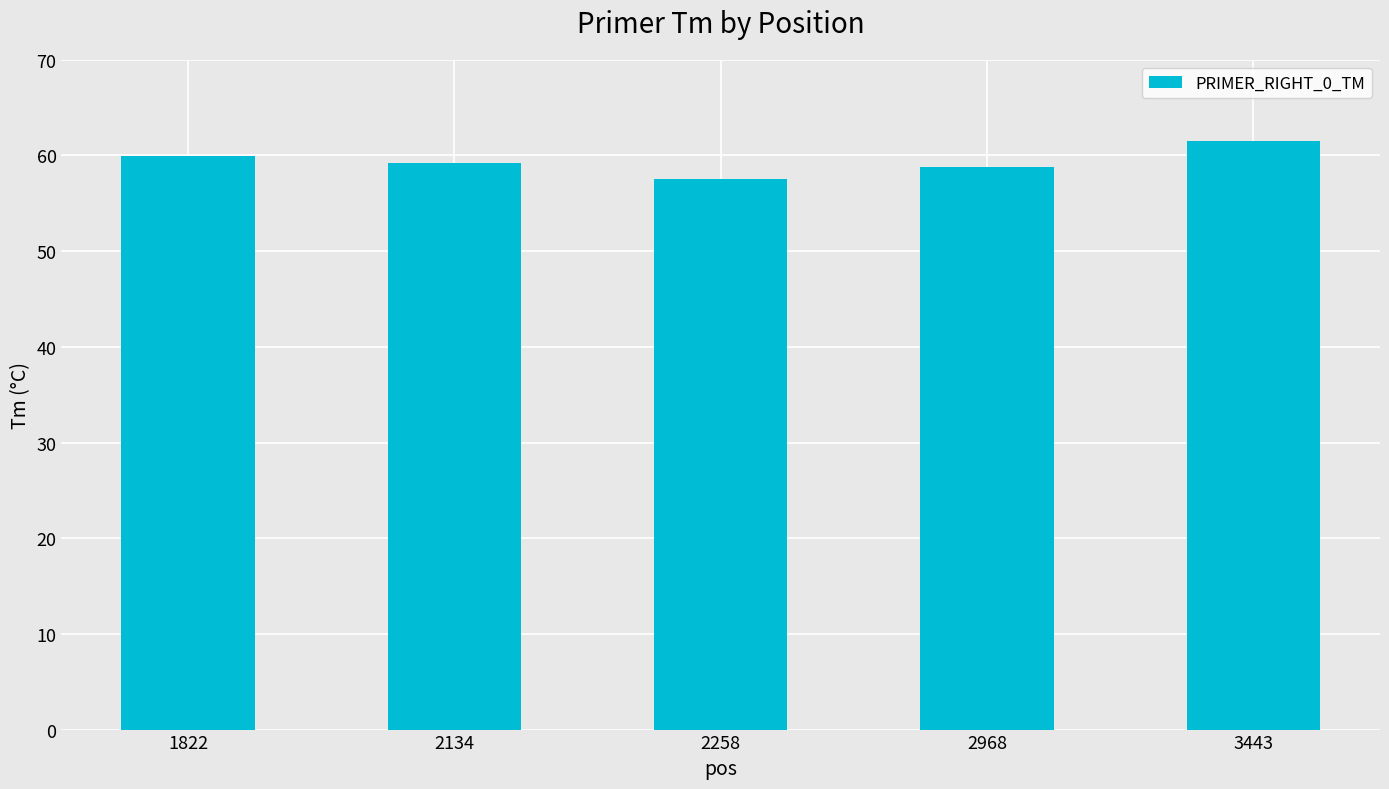

What is the change in value from 2134 to 3443?

+2.2